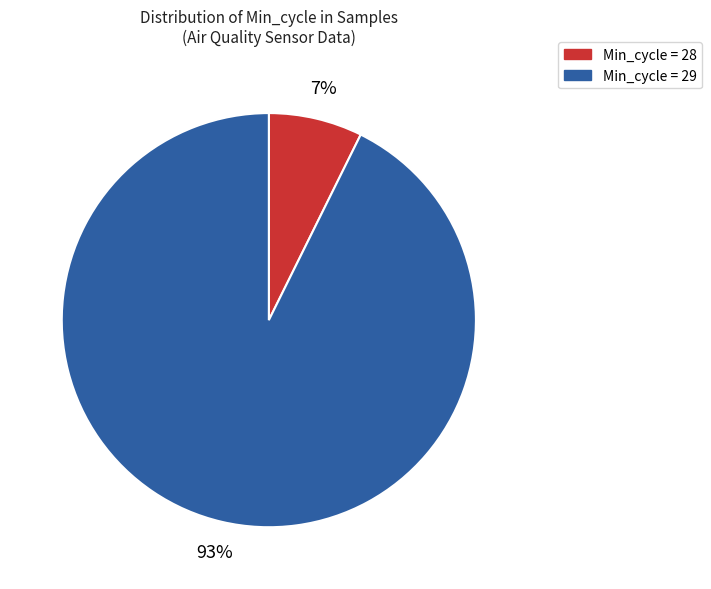

Does any single category account for the majority?

Yes